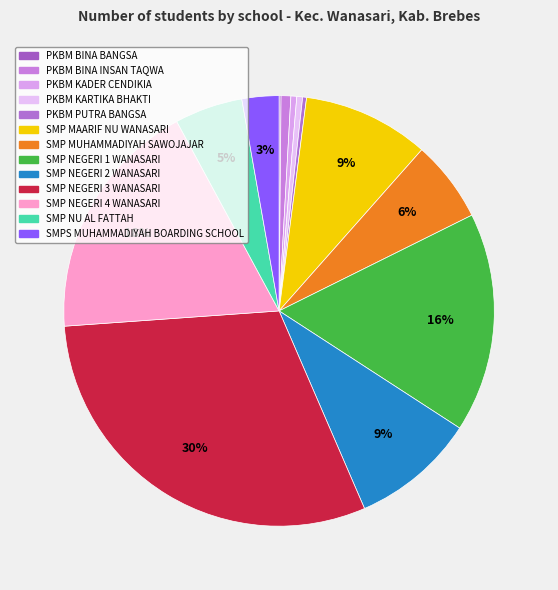

Which slice is the largest?

SMP NEGERI 3 WANASARI